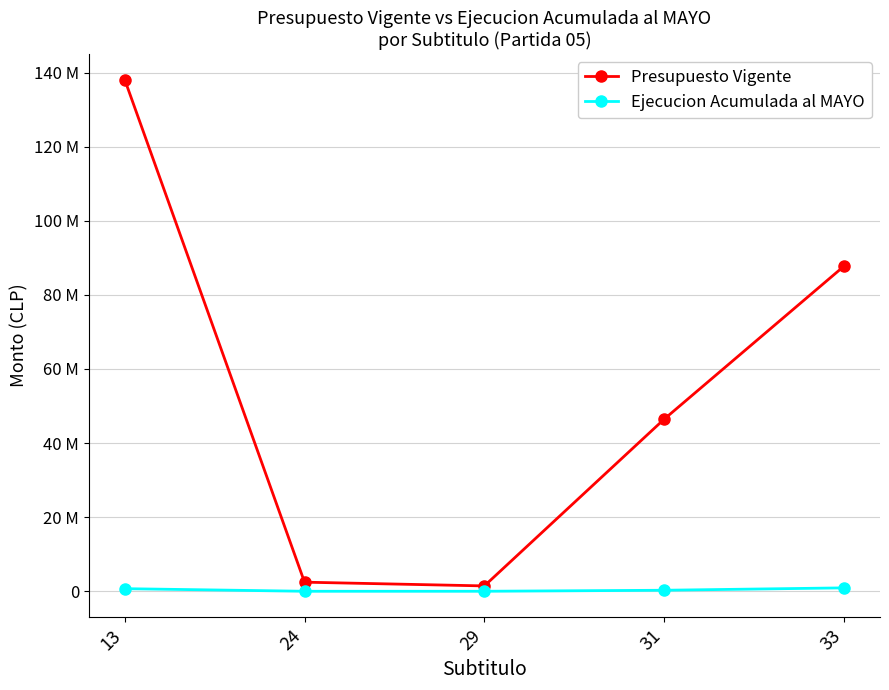

What are all the series names shown in the legend?

Presupuesto Vigente, Ejecucion Acumulada al MAYO